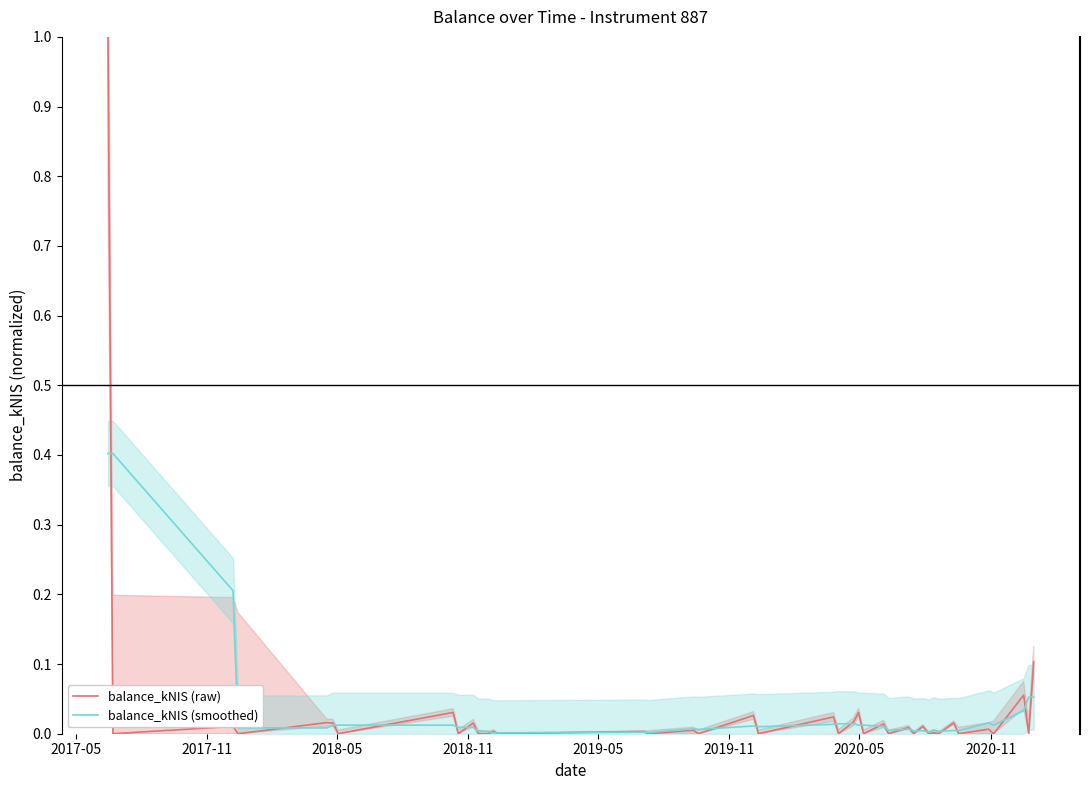

What is the maximum value for balance_kNIS (smoothed)?

0.4